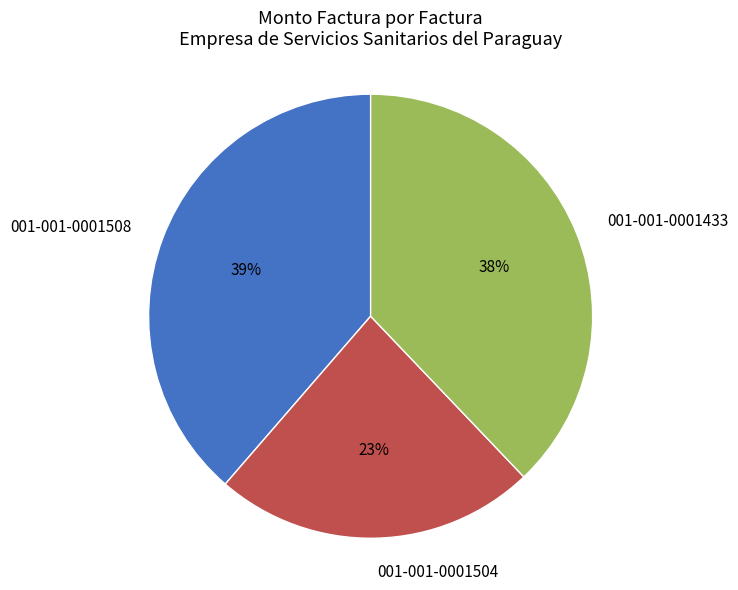

To the nearest percent, what is the average slice percentage?

33%